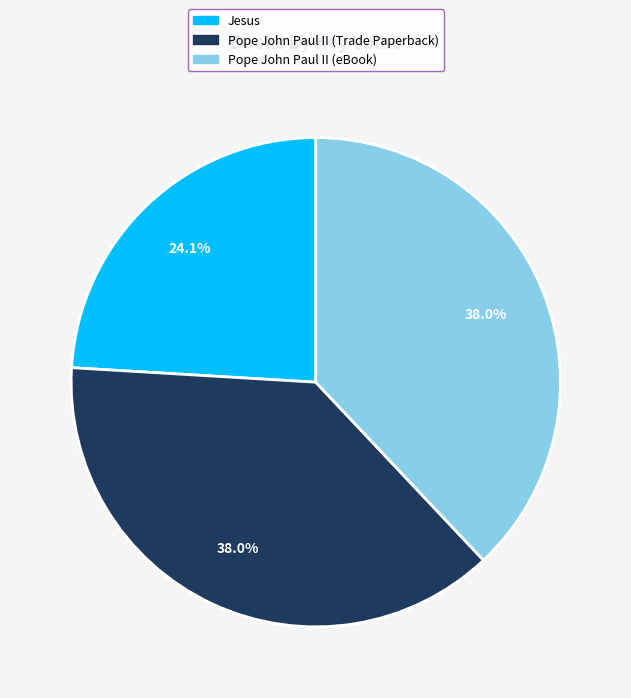

Which has a higher value, Jesus or Pope John Paul II (Trade Paperback)?

Pope John Paul II (Trade Paperback)